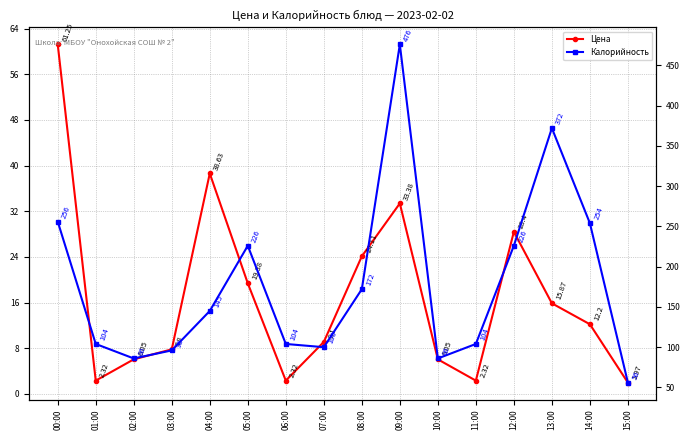

Where does the Калорийность series first go above 145?

00:00